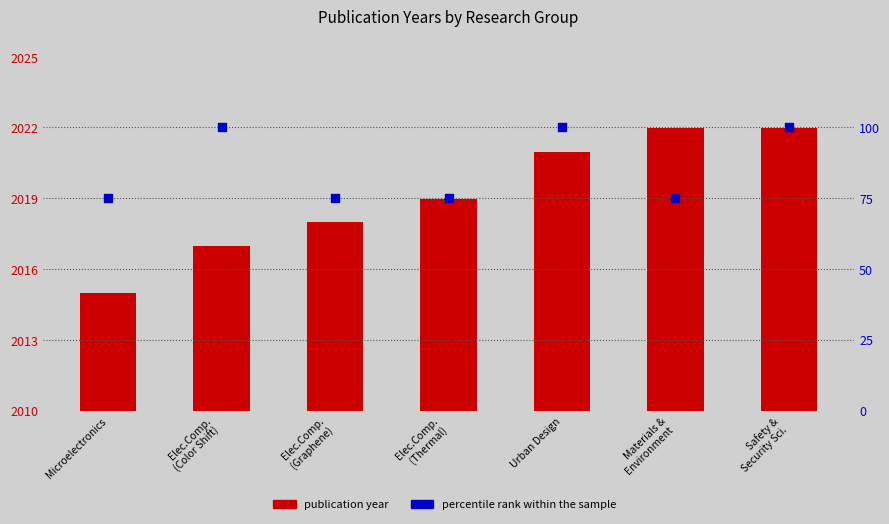

At which category is the sum across all series the highest?

Safety &
Security Sci.